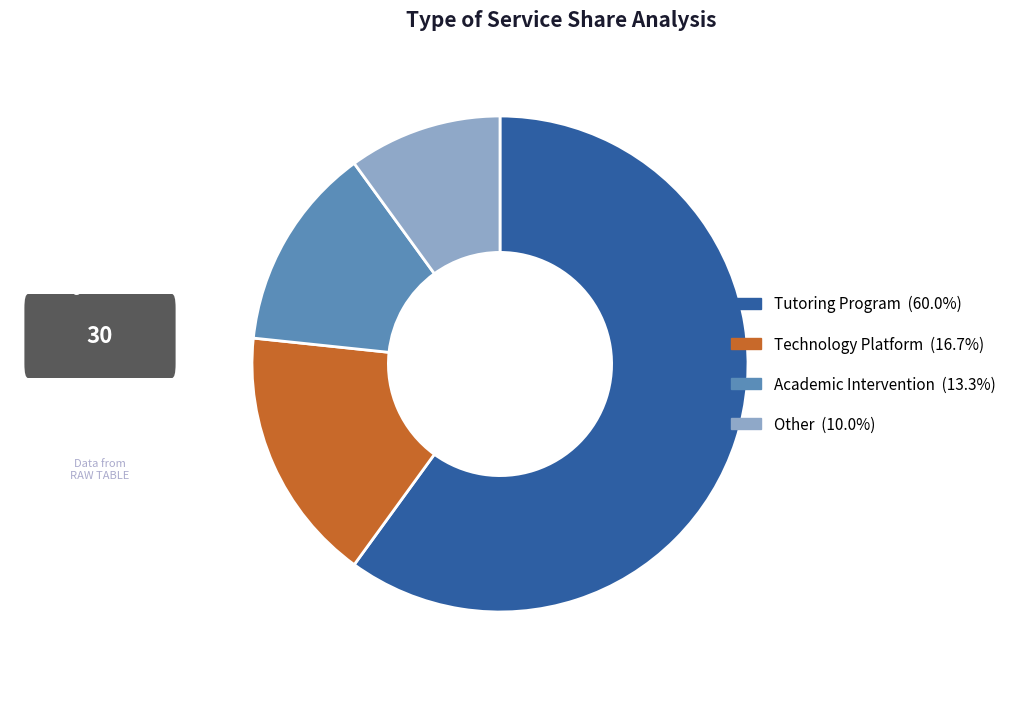

Does any single category account for the majority?

Yes